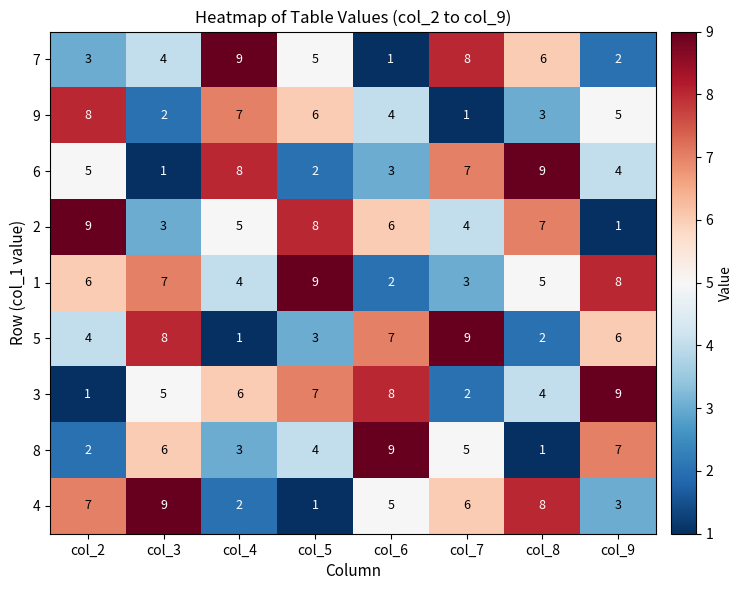

What is the difference between the maximum and minimum values in the 5 series?

8